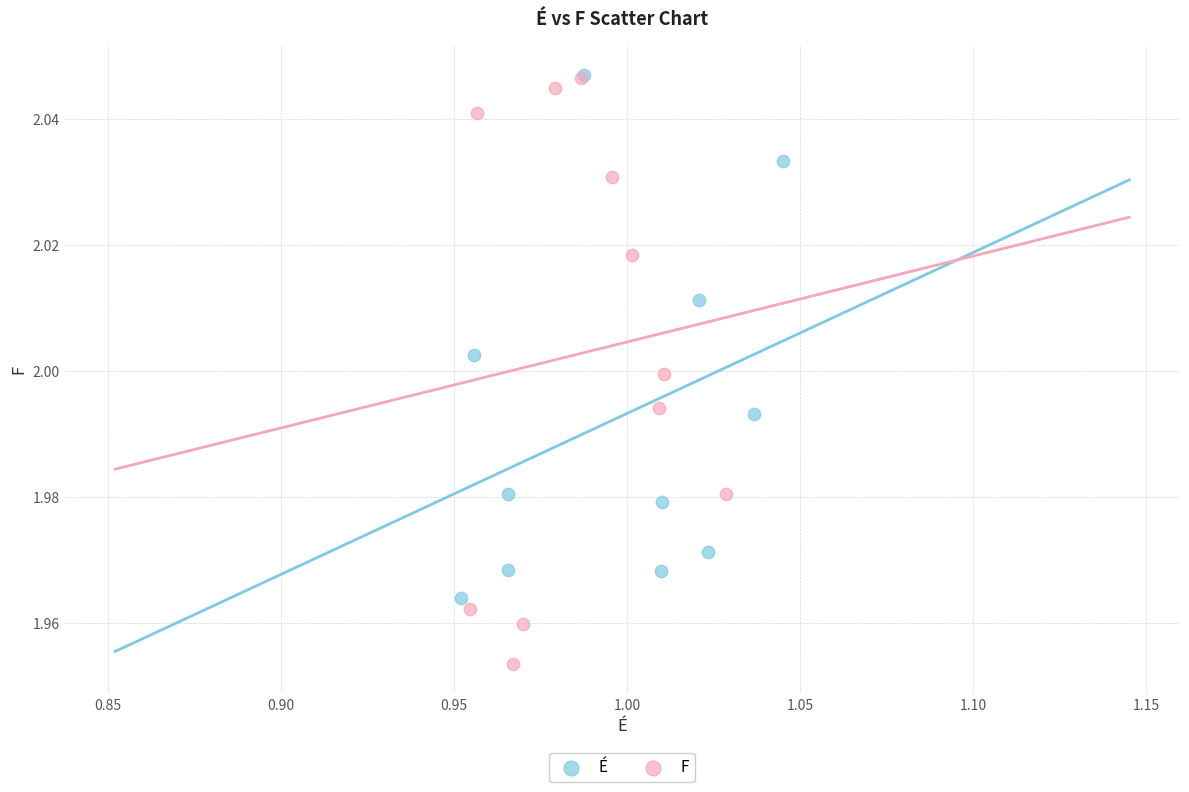

Which series contains the lowest Y value?

F